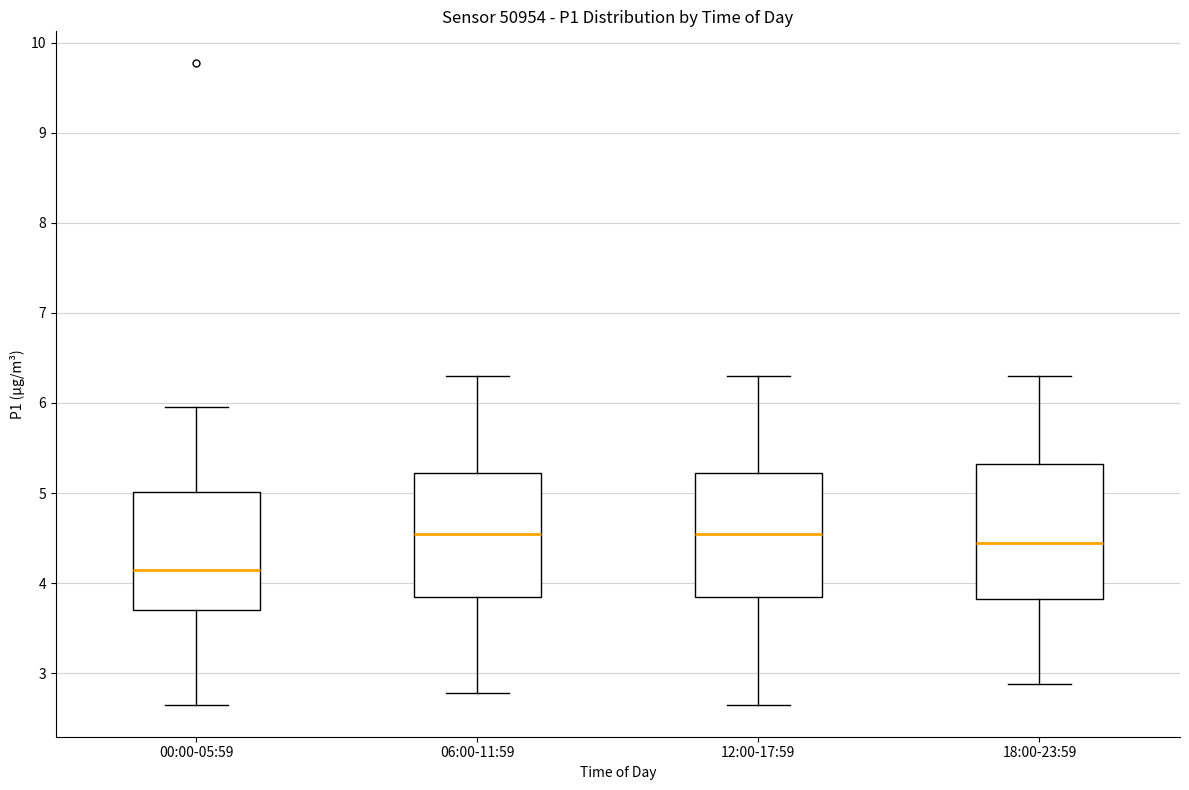

Comparing the boxes themselves (not the whiskers), which one is the tallest?

18:00-23:59